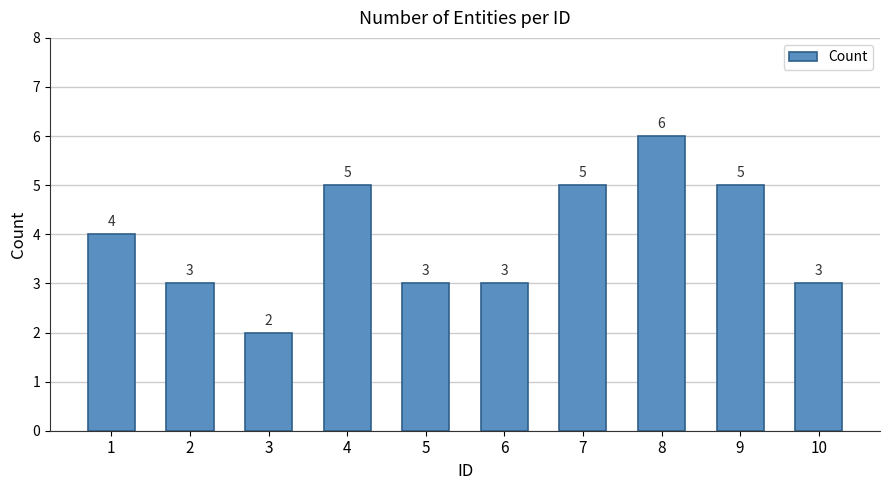

What is the difference between the values at 8 and 10?

3